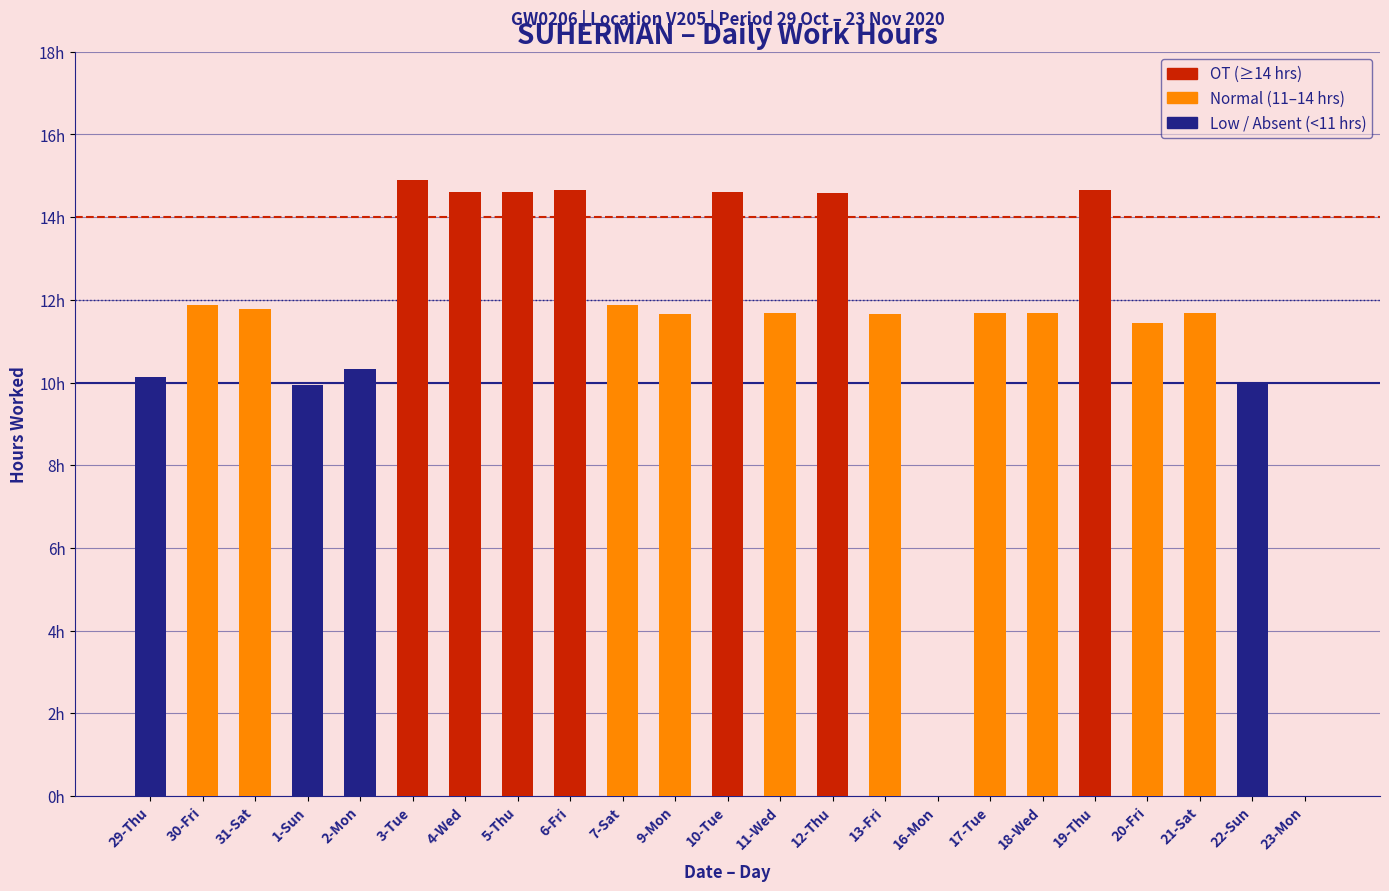

What position from the right is 20-Fri?

4